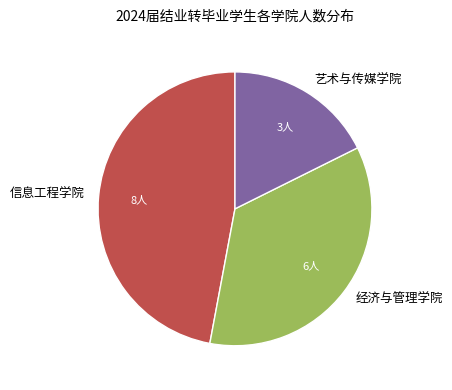

How many segments does this pie chart have?

3